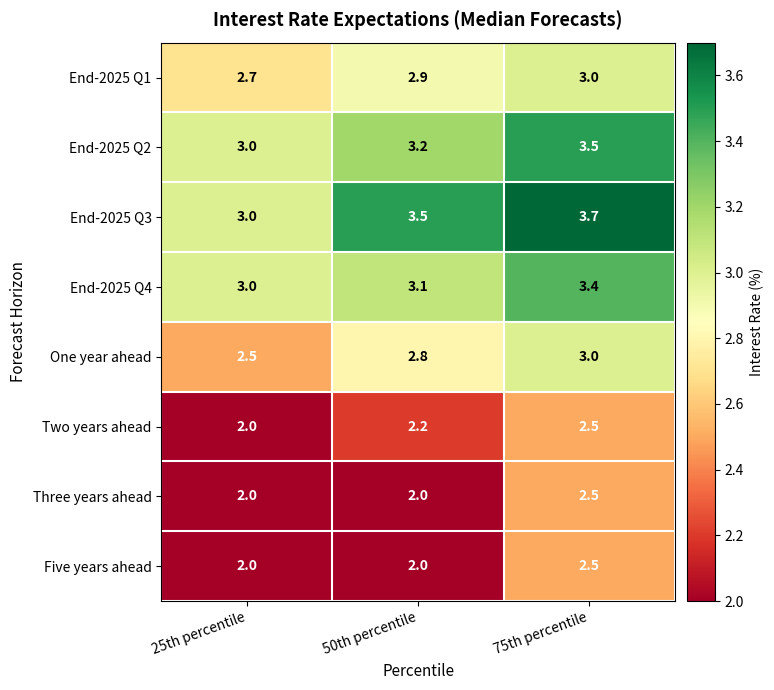

Read the End-2025 Q4 value at 25th percentile.

3.0